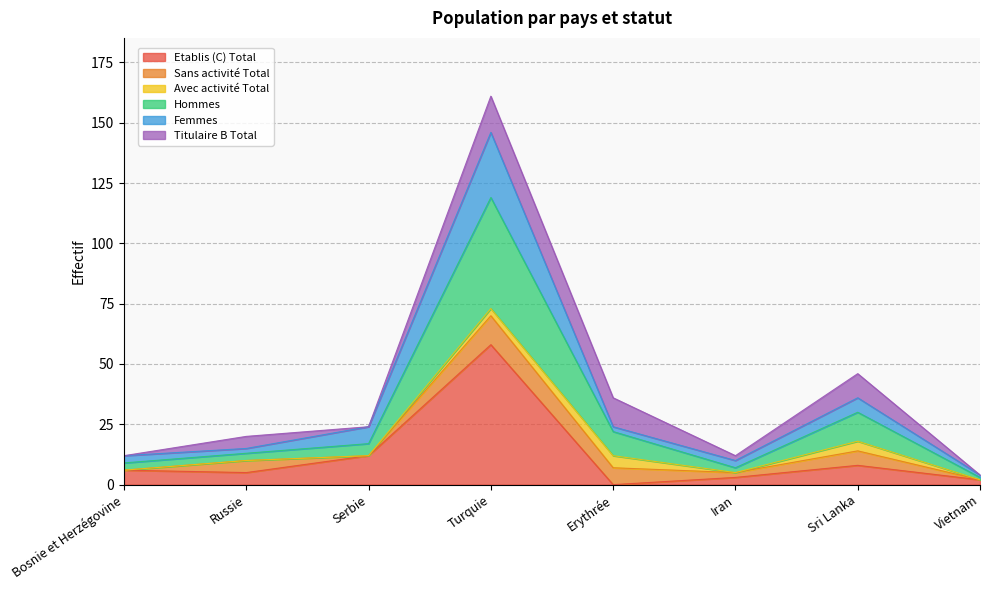

What is the highest value of the Etablis (C) Total series?

58